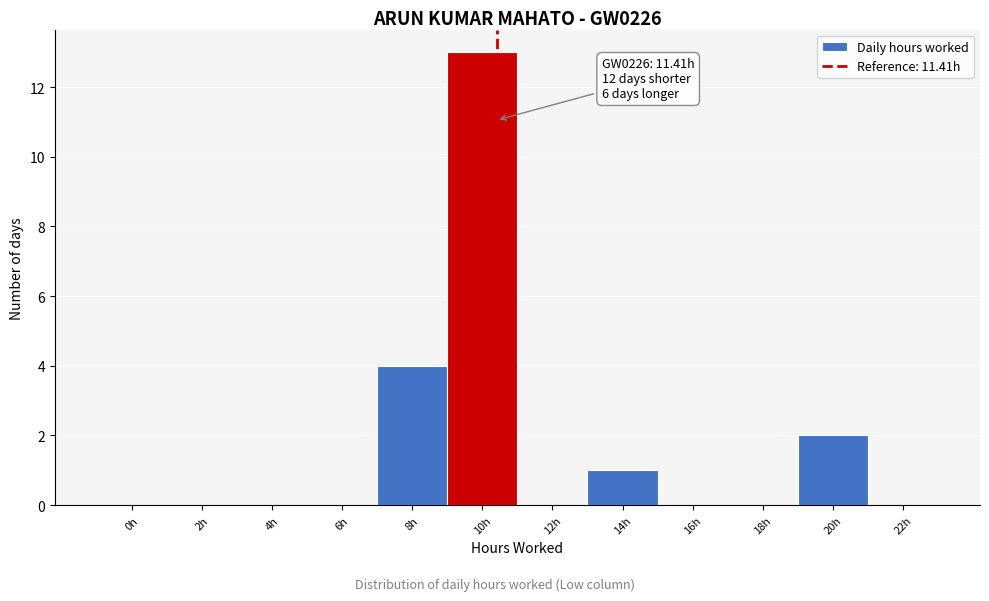

Reading left to right, list all the values displayed in this chart.

0h=0	2h=0	4h=0	6h=0	8h=4	10h=13	12h=0	14h=1	16h=0	18h=0	20h=2	22h=0